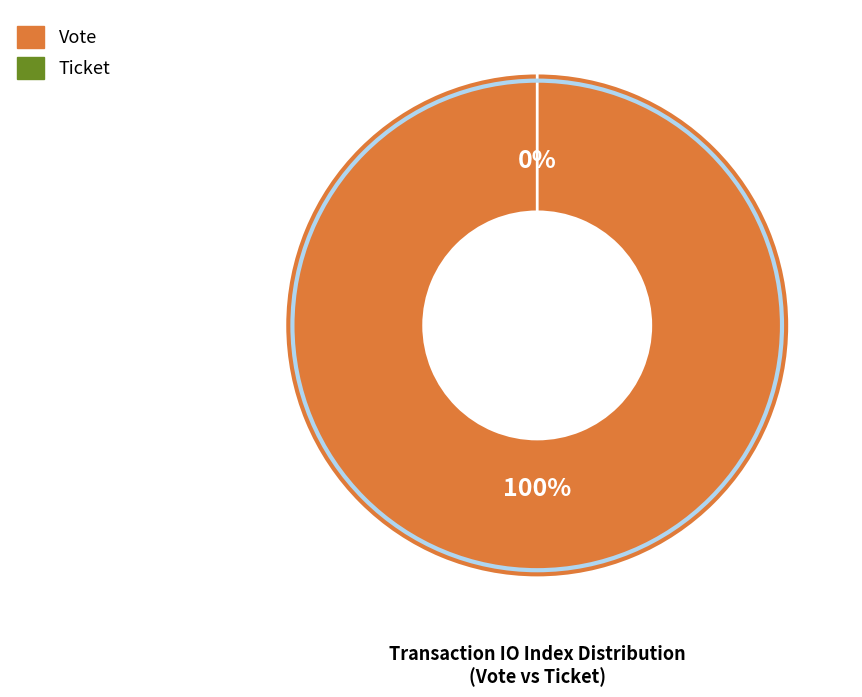

Which slice is the smallest?

Ticket (io_index=0)